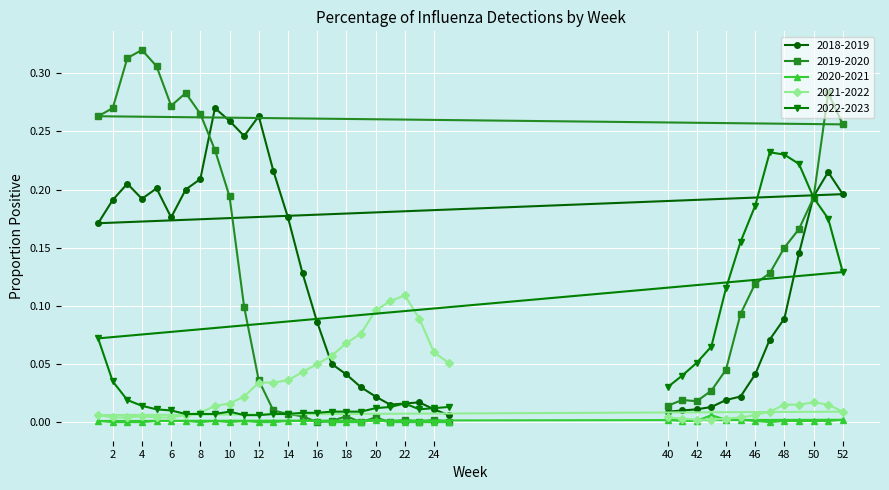

Is the value of 2020-2021 at 46 greater than the value of 2018-2019 at 10?

No